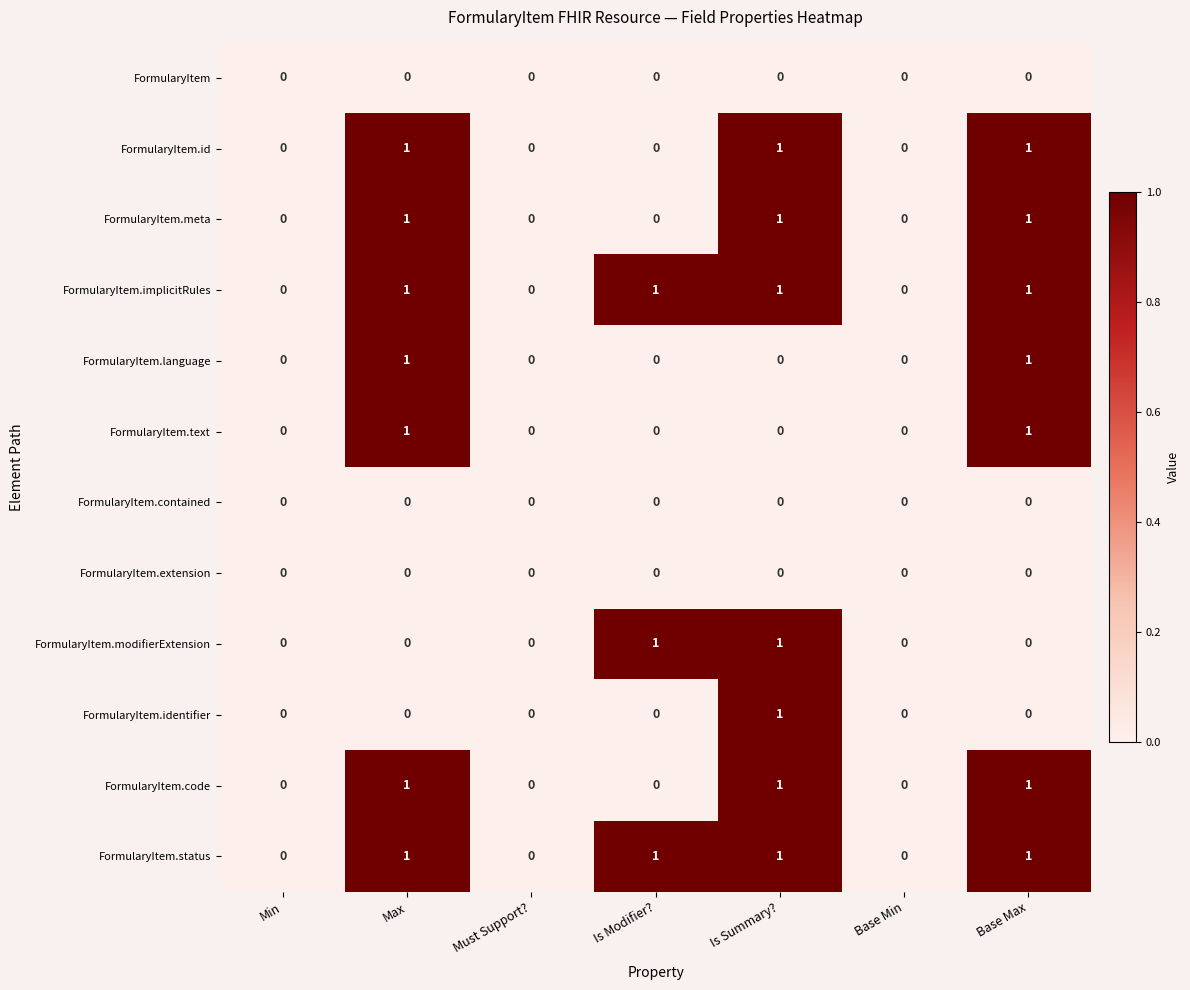

True or false: FormularyItem.implicitRules has a value of 1 at Base Max.

True